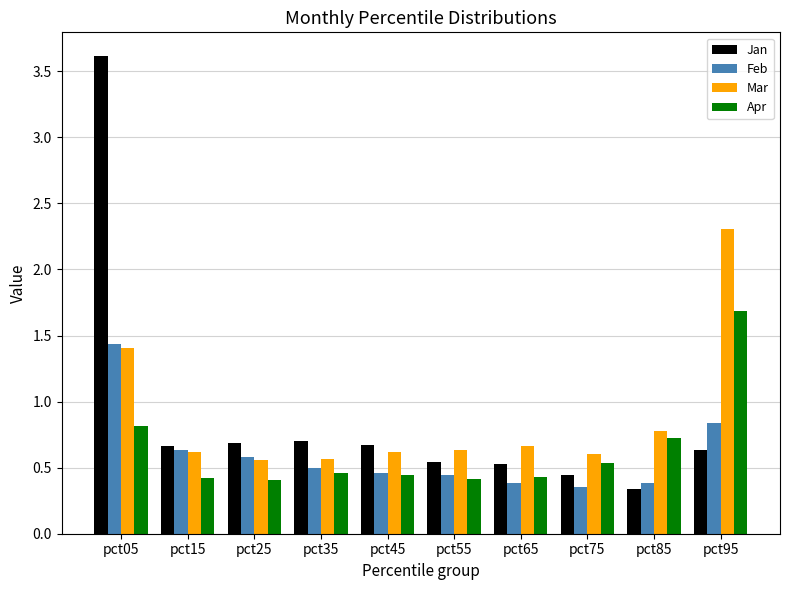

What is the sum of the Jan values at pct65 and pct45?

1.2